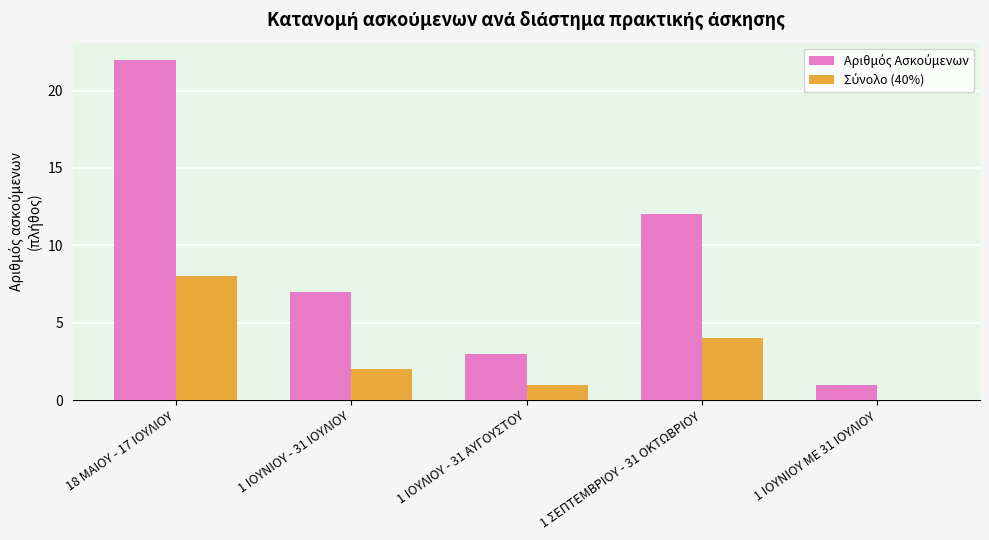

At which category does the chart reach its peak across all series?

18 ΜΑΙΟΥ - 17 ΙΟΥΛΙΟΥ